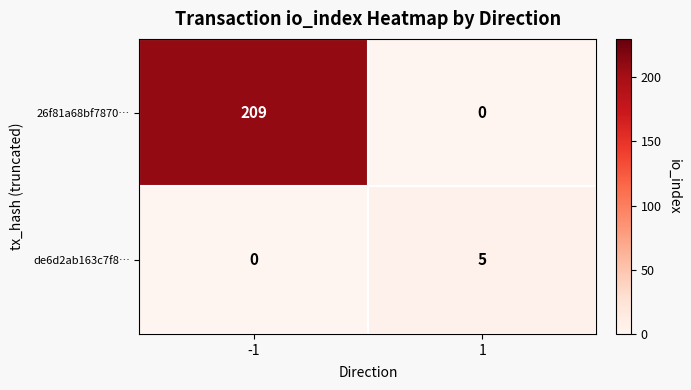

What is the sum of all de6d2ab163c7f8… values?

5